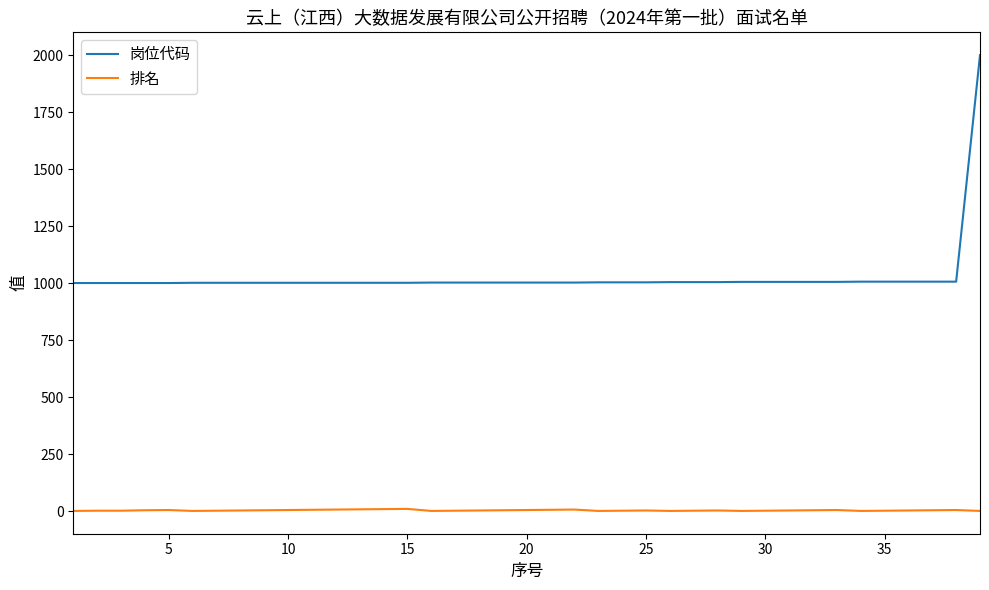

What is the difference between the maximum and minimum values in the 排名 series?

9